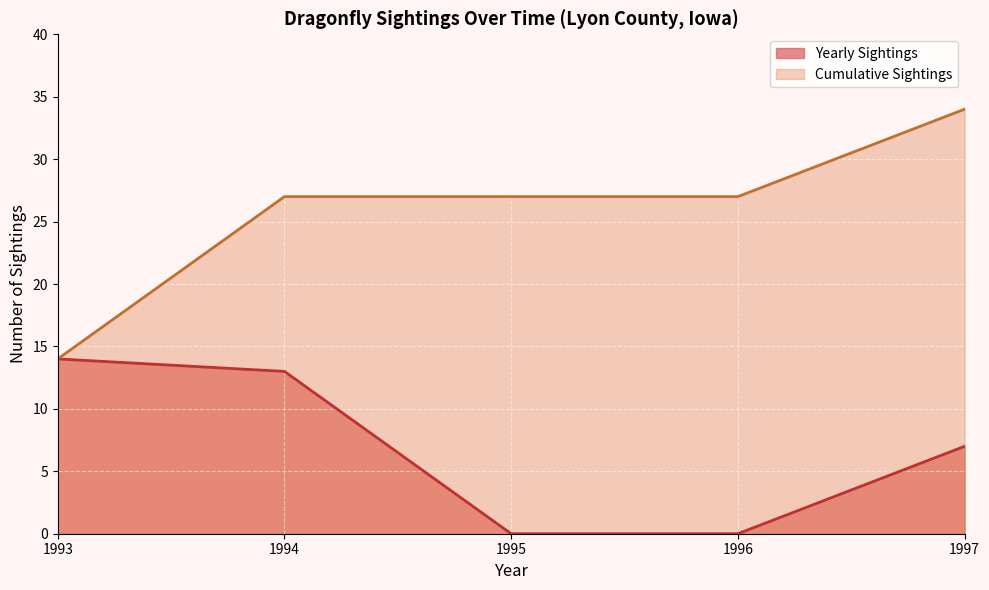

True or false: Cumulative Count and Sightings per Year intersect in this chart.

False